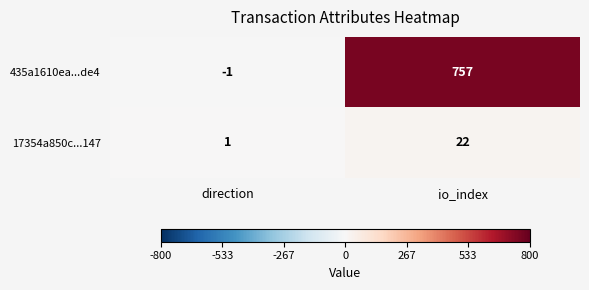

What is the maximum value shown in the chart?

757